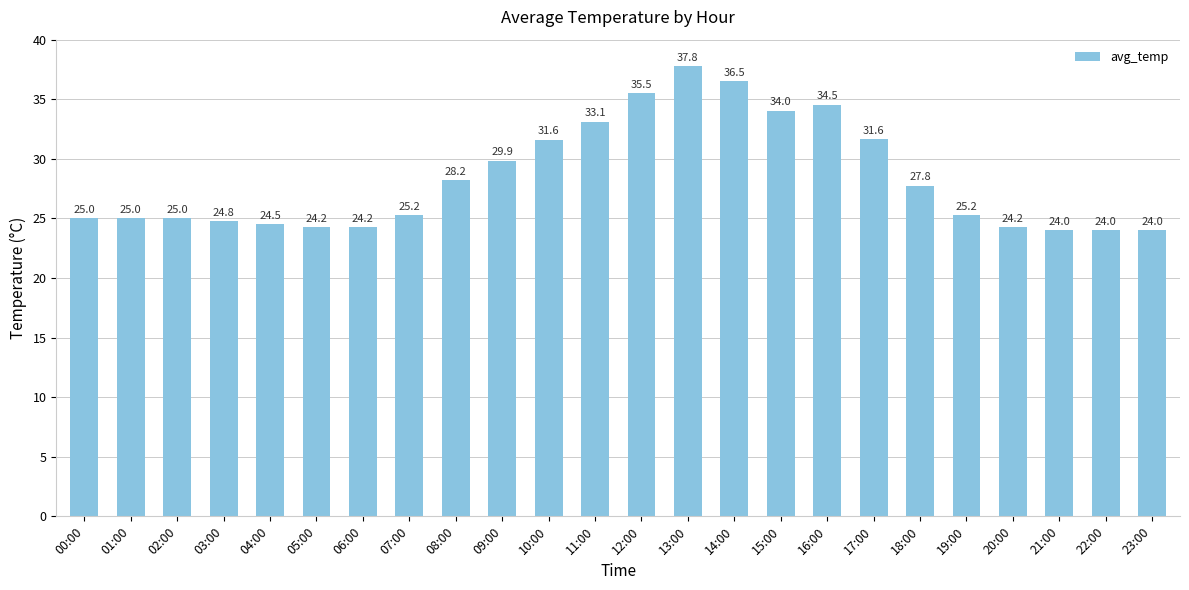

At which label is the value closest to 30?

09:00